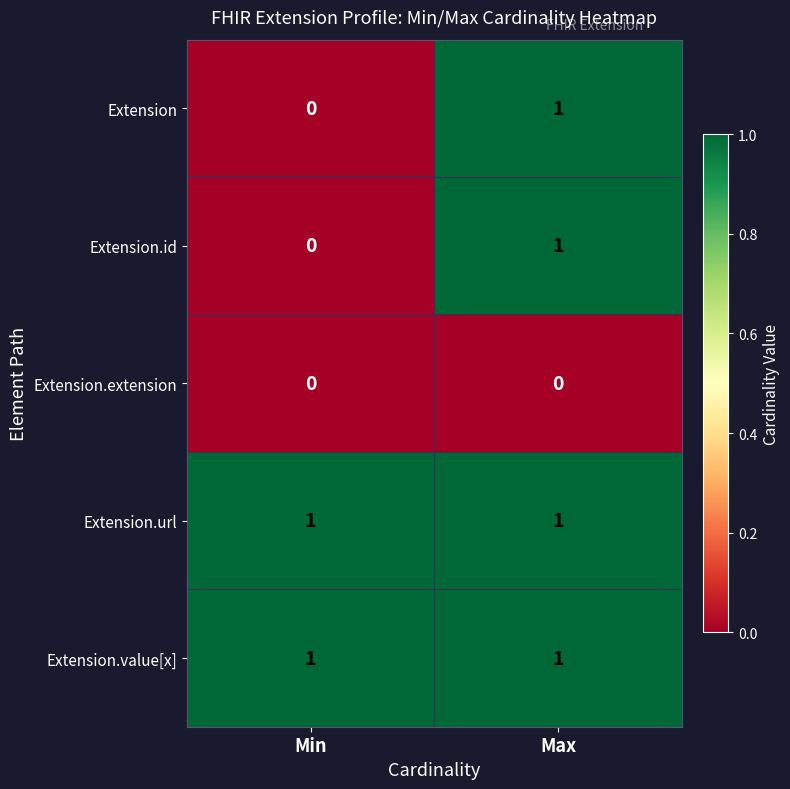

At which category is the sum across all series the highest?

Max